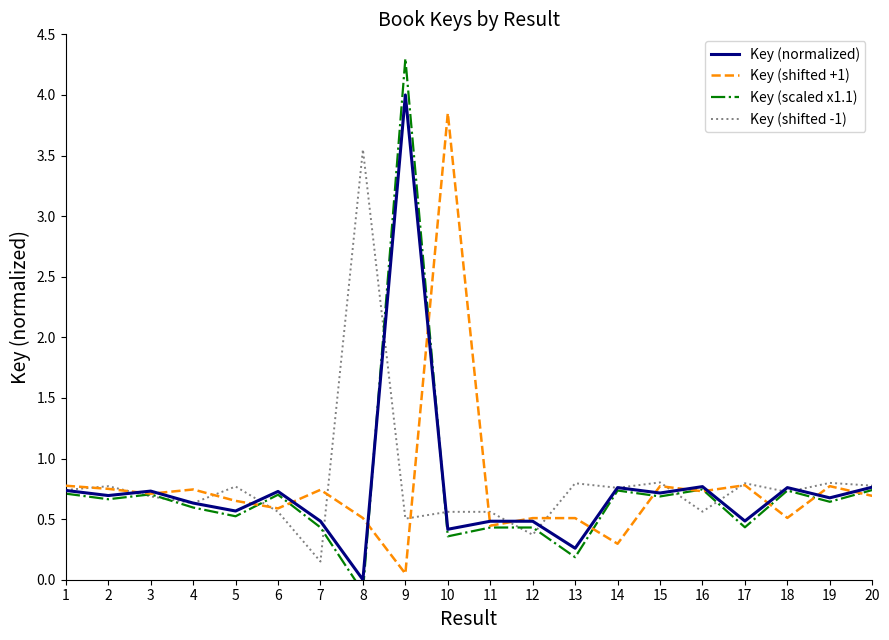

True or false: Key (scaled x1.1) and Key (shifted +1) cross at least once.

True